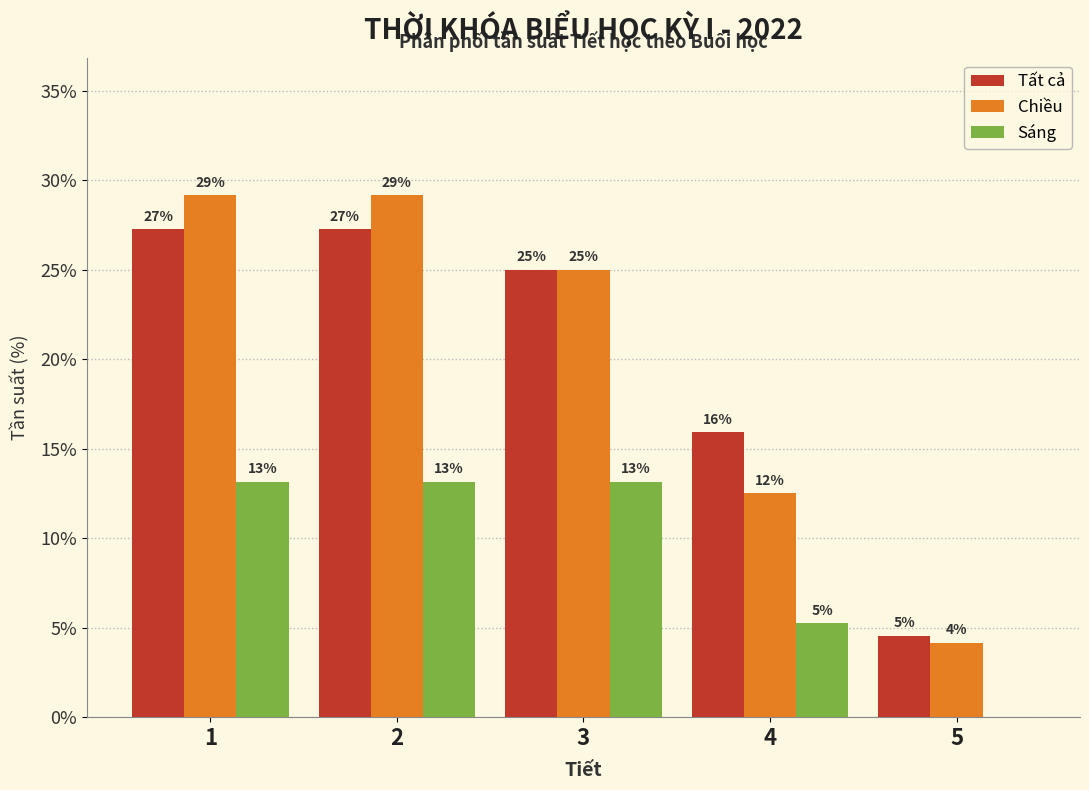

What are all the series names shown in the legend?

Tất cả, Chiều, Sáng